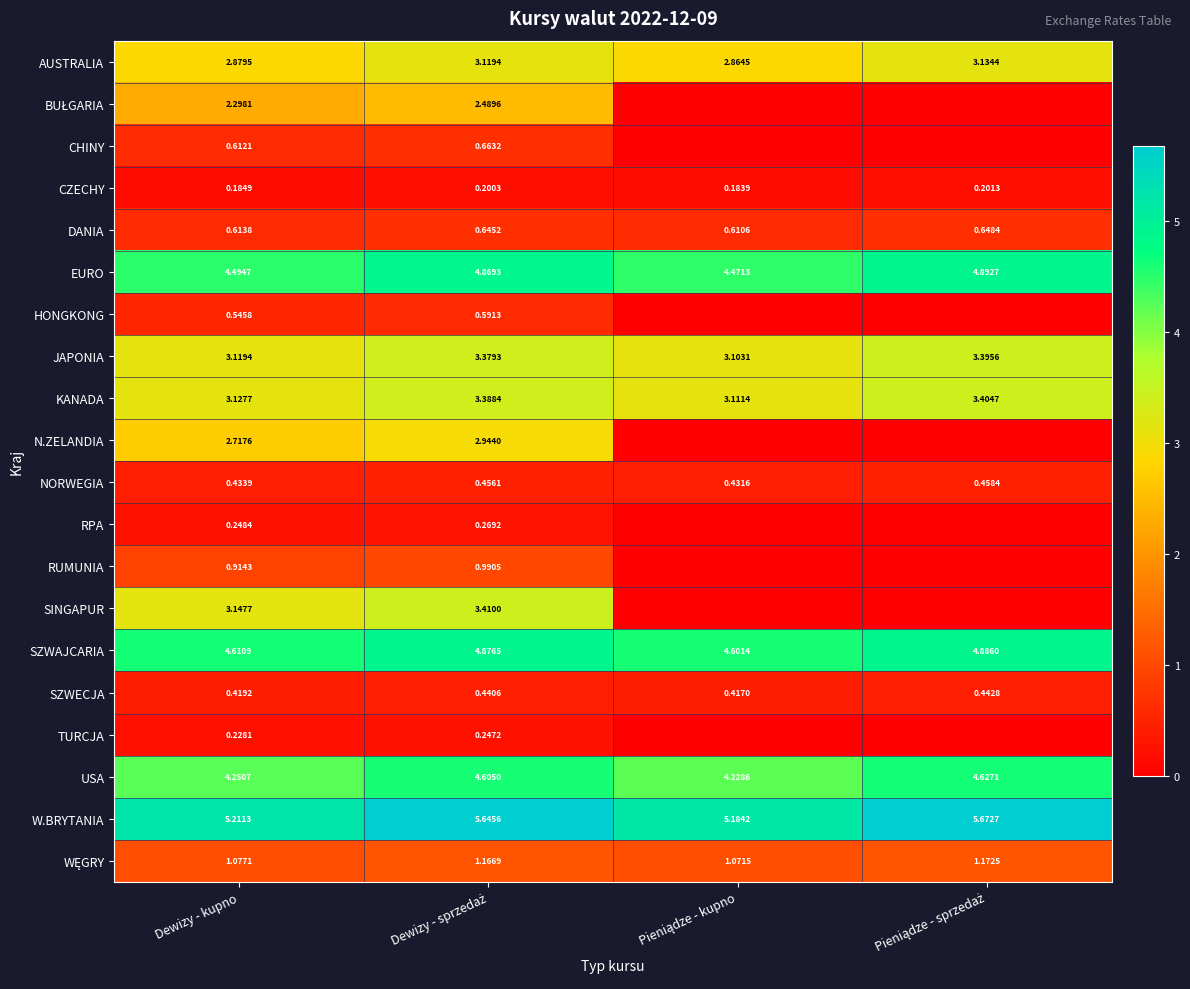

Where is CZECHY nearest to the value 0?

Pieniądze - kupno